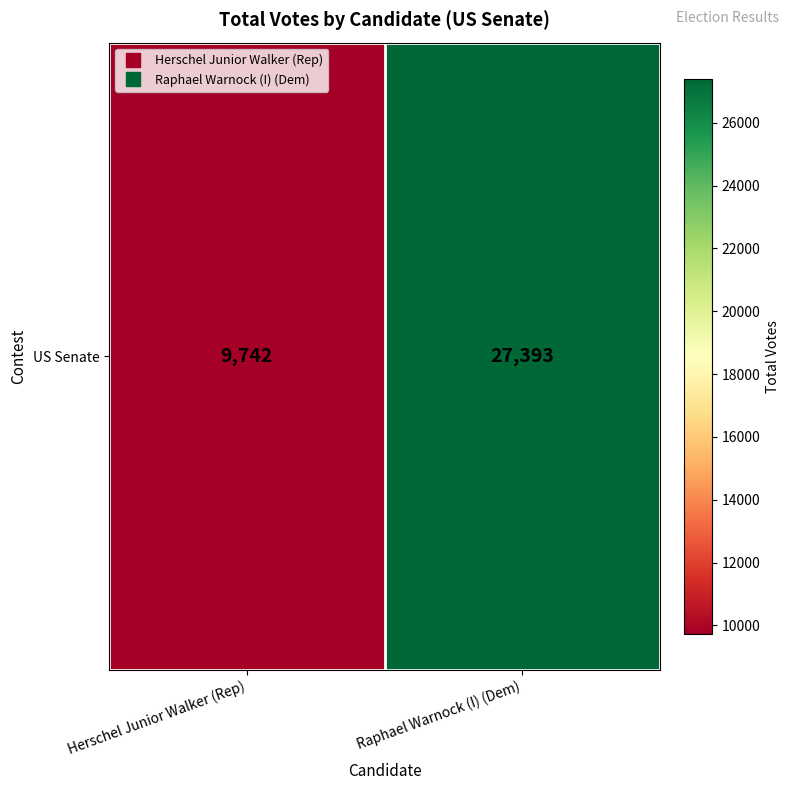

What is the difference between the values at Herschel Junior Walker (Rep) and Raphael Warnock (I) (Dem)?

17651